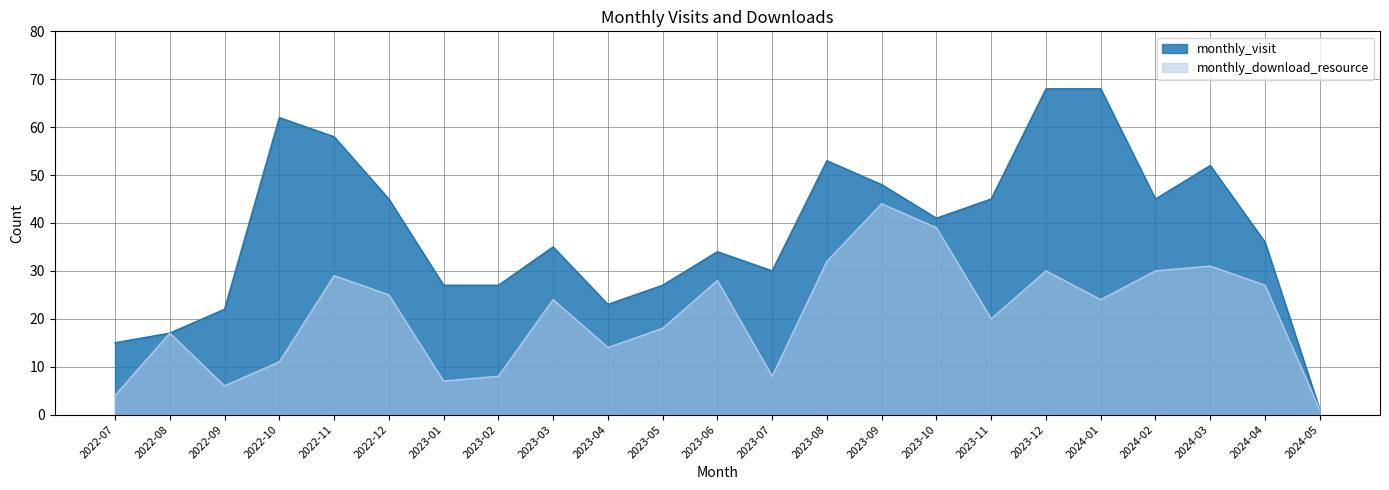

Which series has the largest range (max minus min)?

monthly_visit